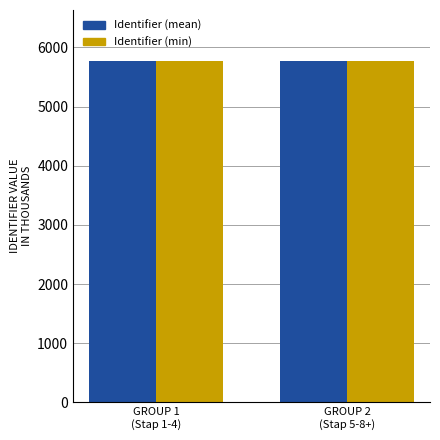

What is the sum of all Identifier (min) values?

11536.4